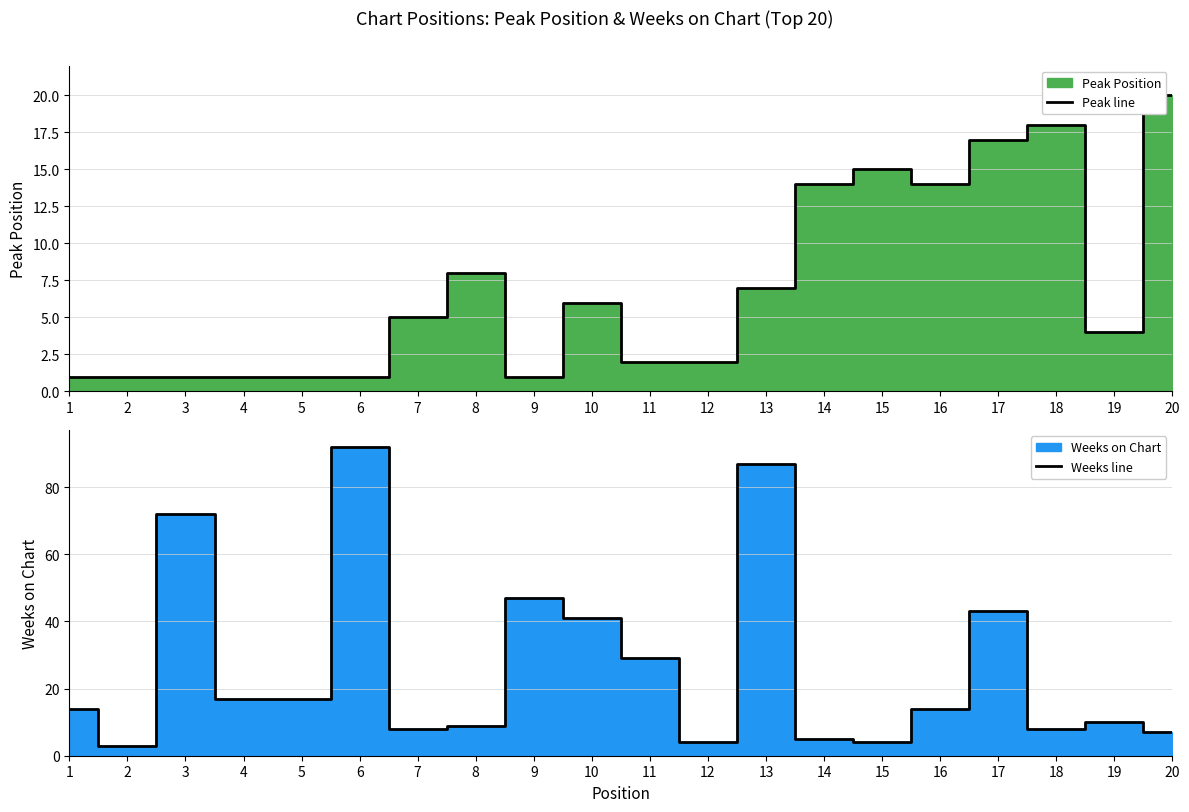

What is the minimum value for Peak line?

1